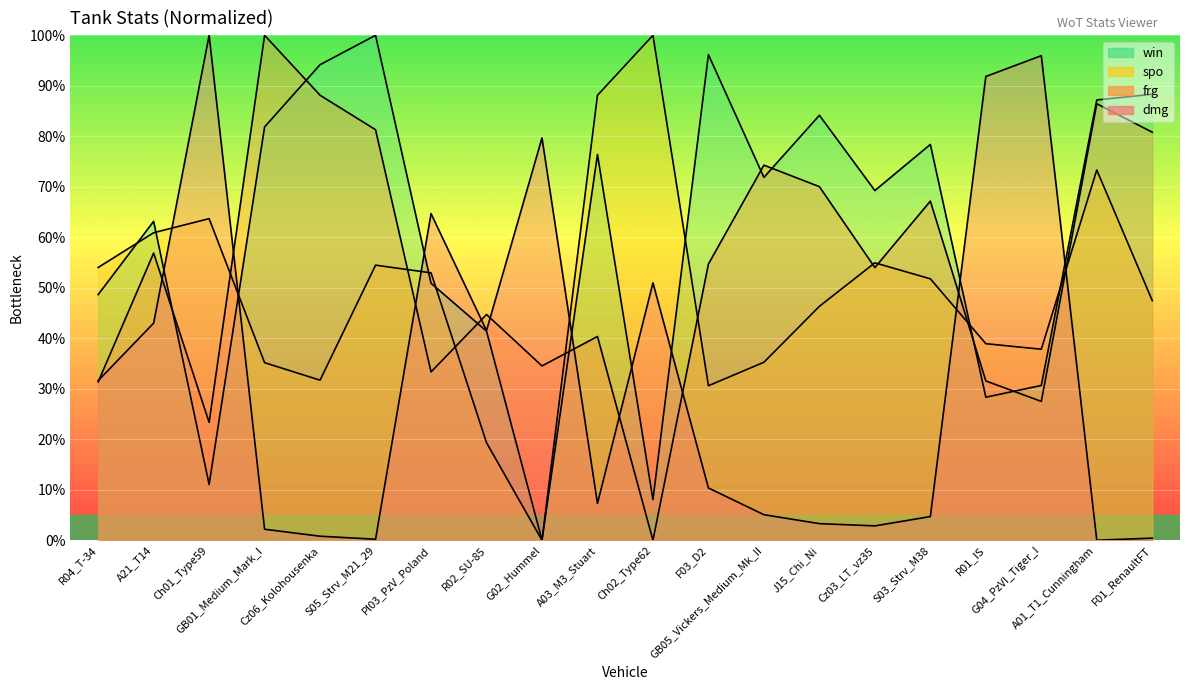

Reading left to right, transcribe all the data shown in this chart.

dmg: R04_T-34=31.6	A21_T14=43.0	Ch01_Type59=100.0	GB01_Medium_Mark_I=2.2	Cz06_Kolohousenka=0.8	S05_Strv_M21_29=0.2	Pl03_PzV_Poland=64.7	R02_SU-85=41.5	G02_Hummel=79.7	A03_M3_Stuart=7.3	Ch02_Type62=51.0	F03_D2=10.4	GB05_Vickers_Medium_Mk_II=5.1	J15_Chi_Ni=3.3	Cz03_LT_vz35=2.8	S03_Strv_M38=4.7	R01_IS=91.8	G04_PzVI_Tiger_I=96.0	A01_T1_Cunningham=0.0	F01_RenaultFT=0.4
frg: R04_T-34=31.4	A21_T14=56.9	Ch01_Type59=23.3	GB01_Medium_Mark_I=100.0	Cz06_Kolohousenka=88.1	S05_Strv_M21_29=81.3	Pl03_PzV_Poland=33.3	R02_SU-85=44.7	G02_Hummel=34.5	A03_M3_Stuart=40.4	Ch02_Type62=0.0	F03_D2=54.7	GB05_Vickers_Medium_Mk_II=74.3	J15_Chi_Ni=70.0	Cz03_LT_vz35=54.0	S03_Strv_M38=67.2	R01_IS=31.6	G04_PzVI_Tiger_I=27.5	A01_T1_Cunningham=86.4	F01_RenaultFT=80.8
spo: R04_T-34=54.0	A21_T14=60.9	Ch01_Type59=63.7	GB01_Medium_Mark_I=35.2	Cz06_Kolohousenka=31.7	S05_Strv_M21_29=54.5	Pl03_PzV_Poland=53.0	R02_SU-85=19.3	G02_Hummel=0.0	A03_M3_Stuart=88.1	Ch02_Type62=100.0	F03_D2=30.6	GB05_Vickers_Medium_Mk_II=35.2	J15_Chi_Ni=46.3	Cz03_LT_vz35=54.9	S03_Strv_M38=51.8	R01_IS=38.9	G04_PzVI_Tiger_I=37.8	A01_T1_Cunningham=73.3	F01_RenaultFT=47.5
win: R04_T-34=48.7	A21_T14=63.2	Ch01_Type59=11.0	GB01_Medium_Mark_I=81.9	Cz06_Kolohousenka=94.2	S05_Strv_M21_29=100.0	Pl03_PzV_Poland=50.9	R02_SU-85=41.4	G02_Hummel=0.0	A03_M3_Stuart=76.4	Ch02_Type62=8.0	F03_D2=96.2	GB05_Vickers_Medium_Mk_II=71.9	J15_Chi_Ni=84.2	Cz03_LT_vz35=69.3	S03_Strv_M38=78.4	R01_IS=28.3	G04_PzVI_Tiger_I=30.7	A01_T1_Cunningham=87.2	F01_RenaultFT=88.3